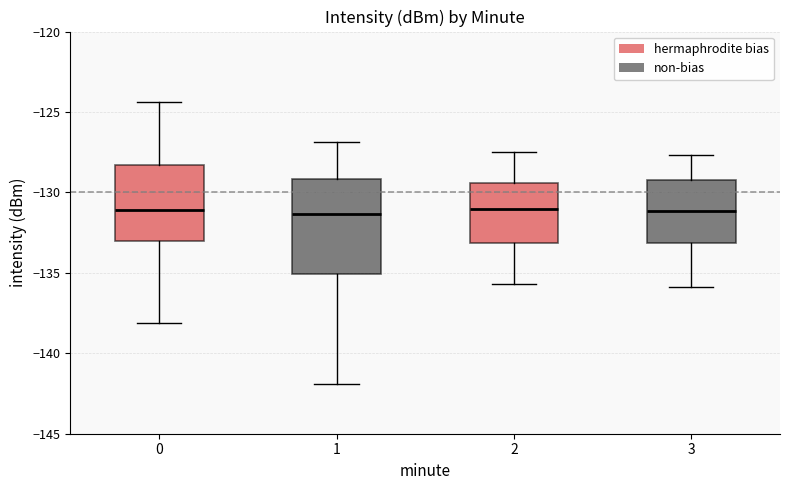

Reading left to right, read every box against the y-axis: the position of its median line, the range the box covers, and the ends of its whiskers. The values are not printed on the chart, so give them approximately, as read against the axis.

0: median -131.0, box -133.0 to -128.5, whiskers -138.0 to -124.5
1: median -131.5, box -135.0 to -129.0, whiskers -142.0 to -127.0
2: median -131.0, box -133.0 to -129.5, whiskers -135.5 to -127.5
3: median -131.0, box -133.0 to -129.0, whiskers -136.0 to -127.5